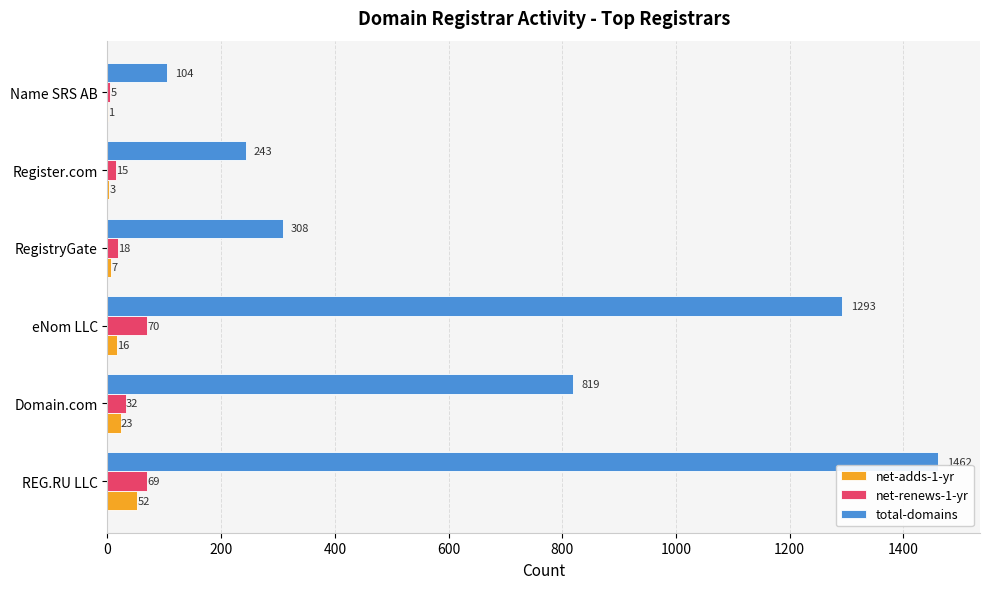

What is the sum of all total-domains values?

4229